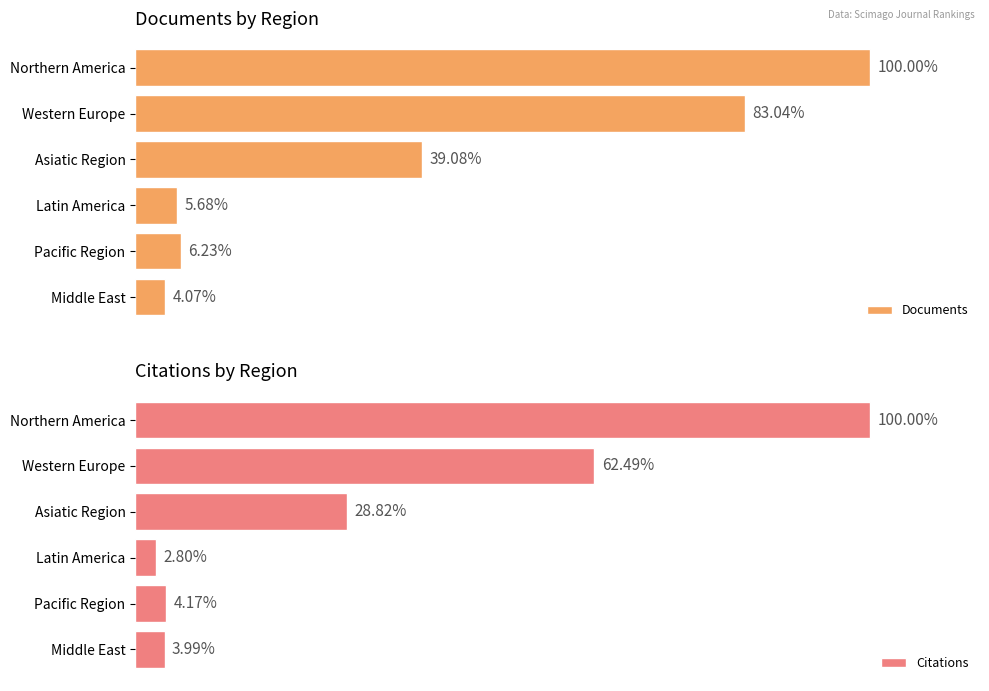

What is the lowest value of the Documents series?

4.1